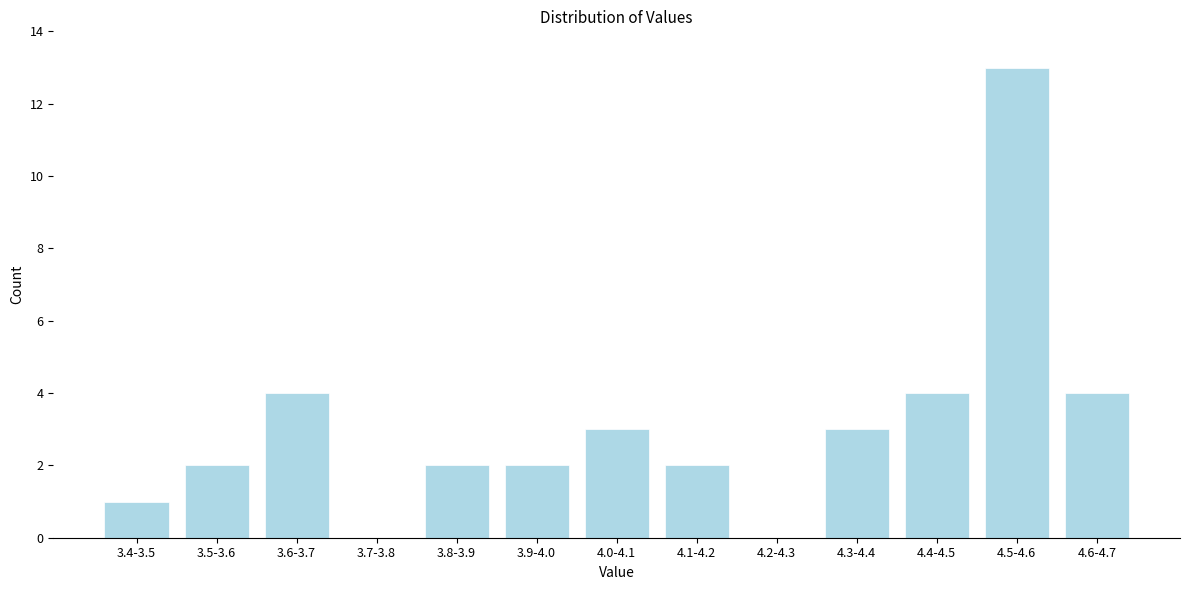

Reading right to left, extract all data points from this chart.

4.6-4.7=4	4.5-4.6=13	4.4-4.5=4	4.3-4.4=3	4.2-4.3=0	4.1-4.2=2	4.0-4.1=3	3.9-4.0=2	3.8-3.9=2	3.7-3.8=0	3.6-3.7=4	3.5-3.6=2	3.4-3.5=1